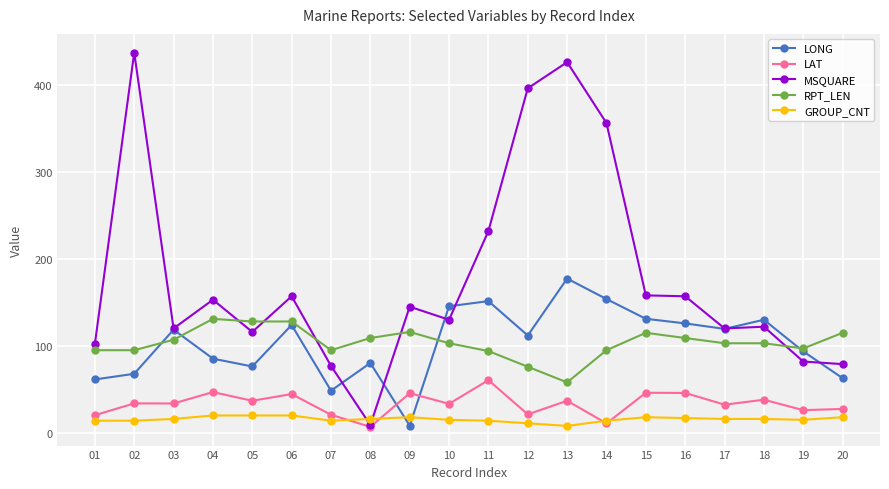

At which category is the sum across all series the highest?

13